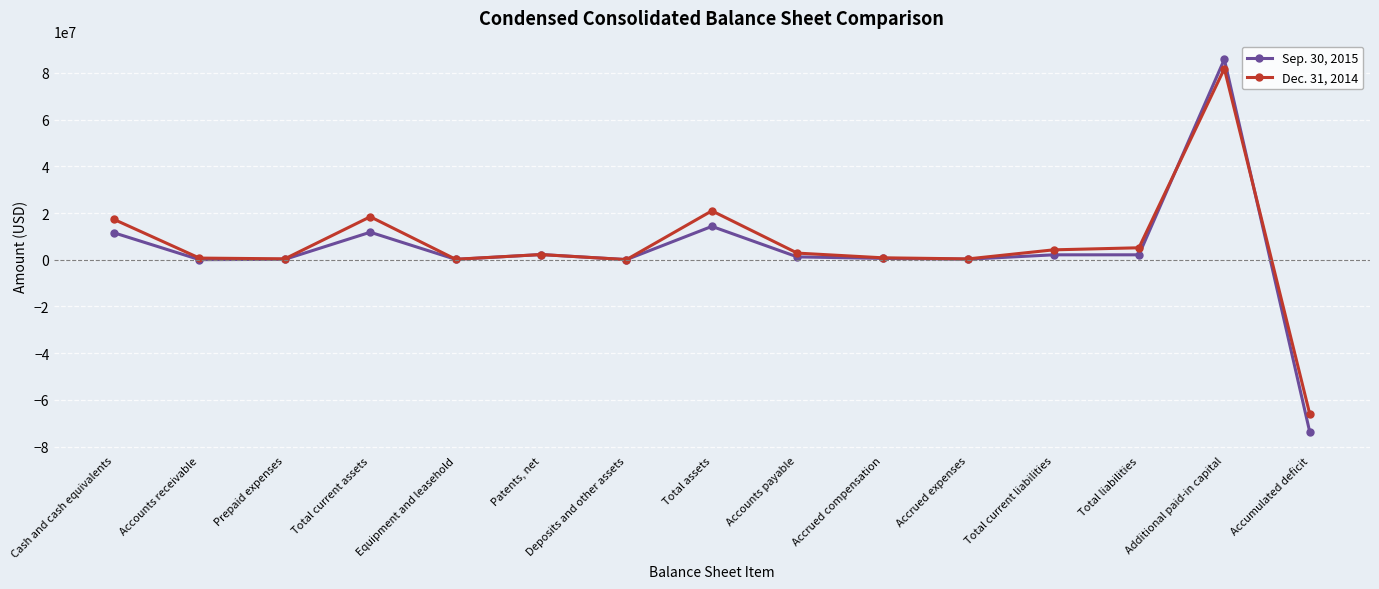

What is the sum of the Sep. 30, 2015 values at Total assets and Accrued compensation?

14897739